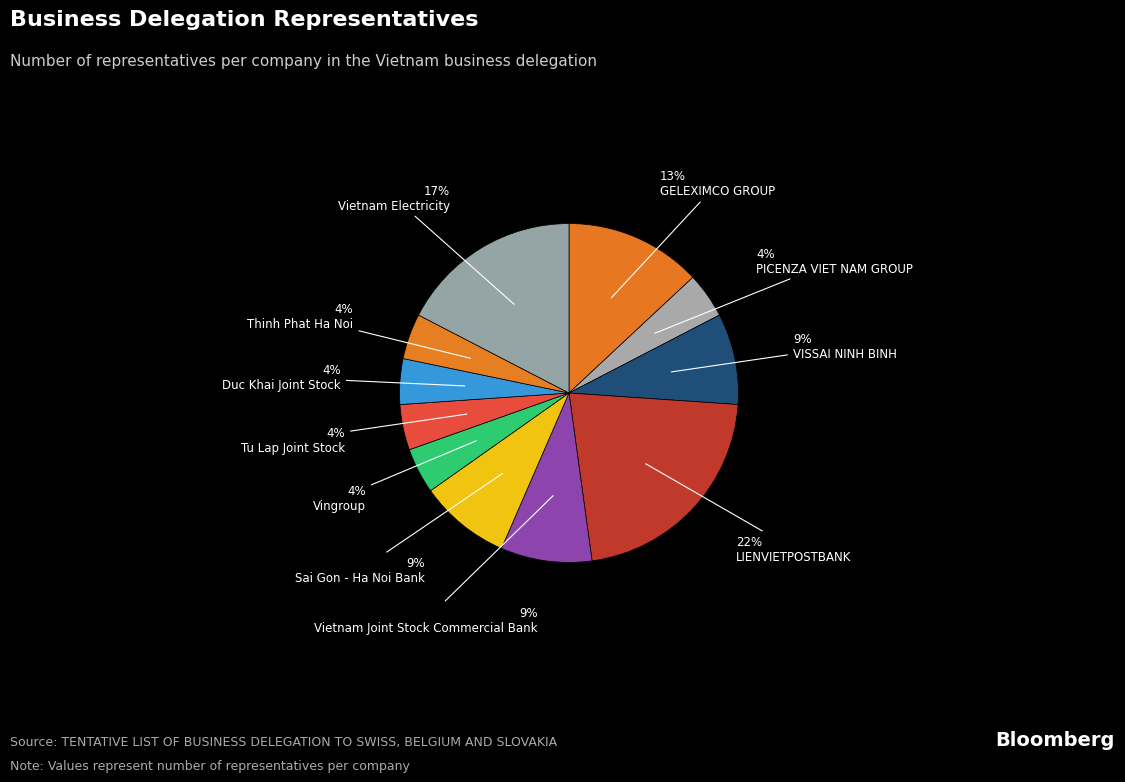

To the nearest percent, what portion does Vingroup represent?

4%